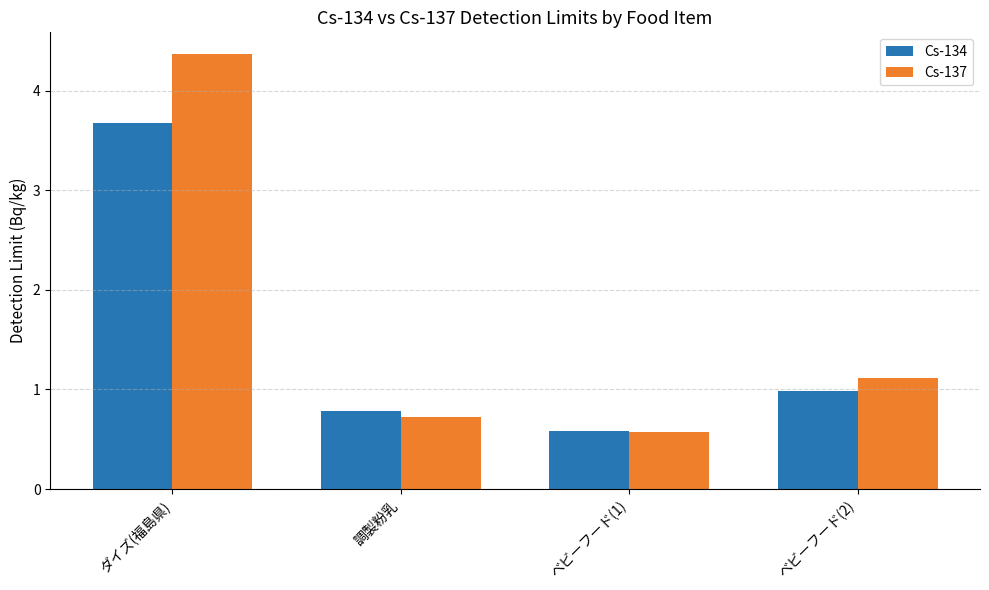

What is the label of the 3rd bar from the left?

ベビーフード(1)